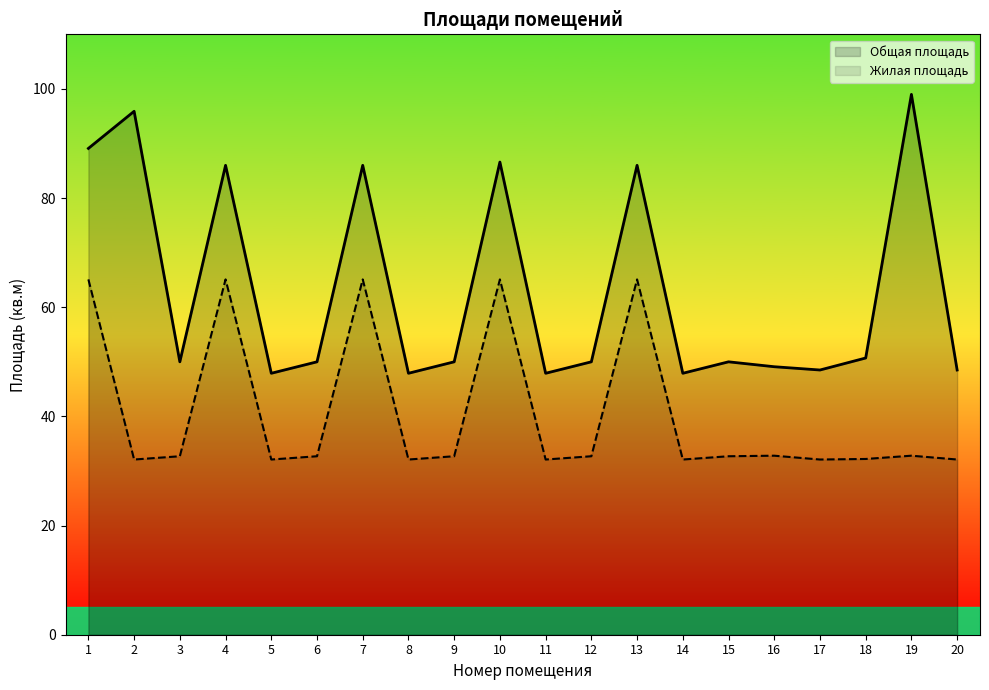

What is the average value of the Жилая площадь series?

40.6